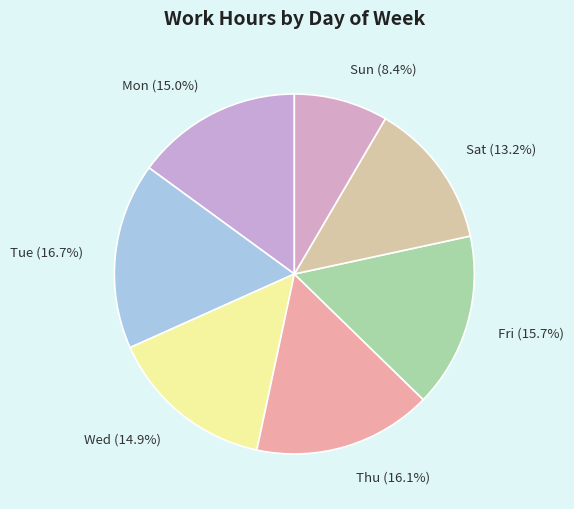

Does any single category account for the majority?

No